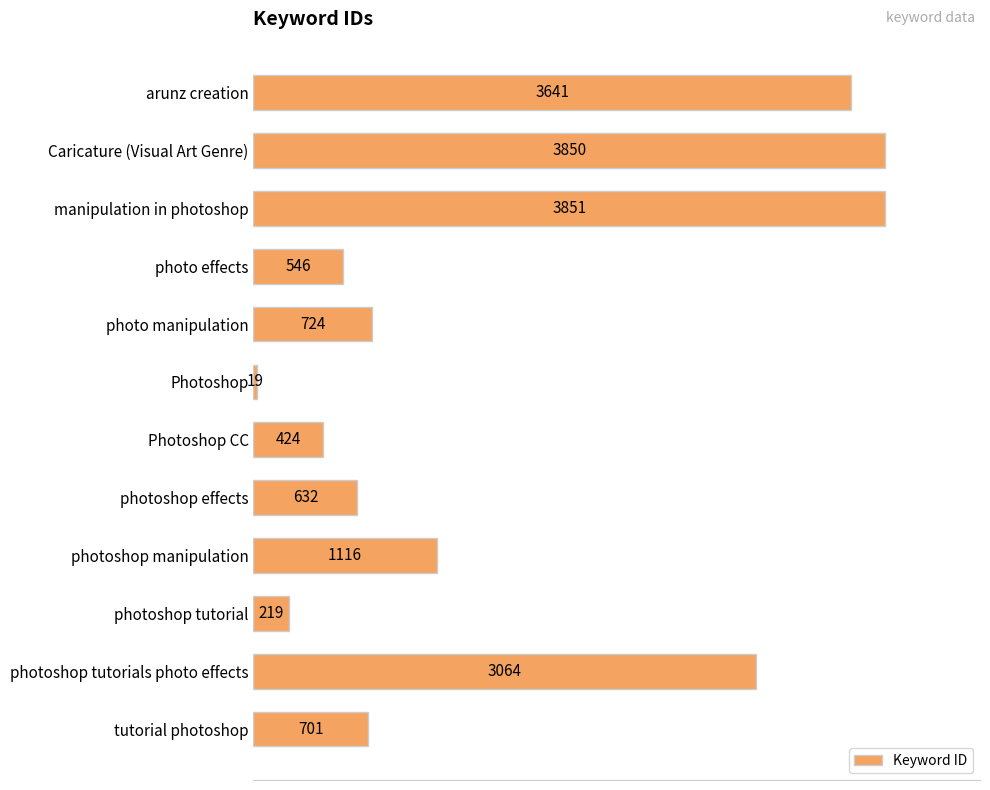

What is the difference between the maximum and second lowest values?

3632